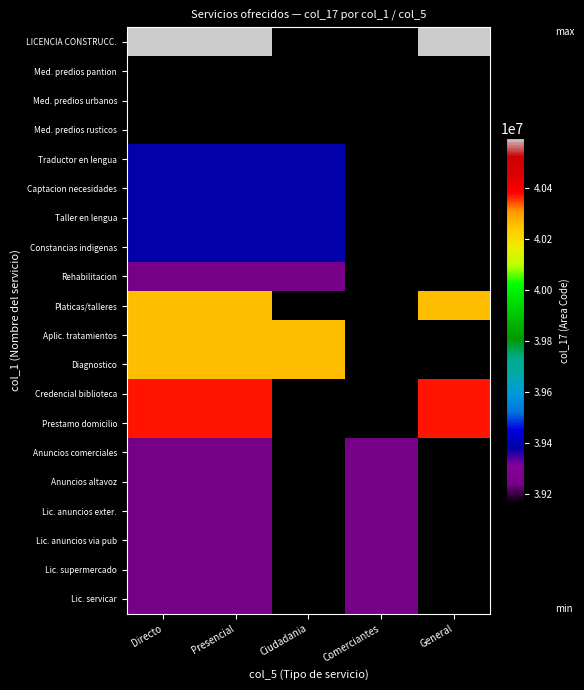

Is the value of Lic. supermercado at Ciudadania greater than the value of Traductor en lengua at Ciudadania?

No